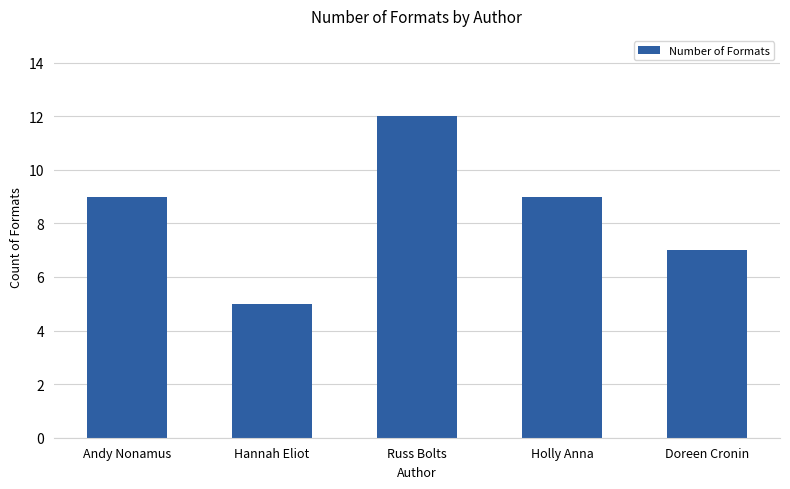

What is the difference between the maximum and minimum values?

7